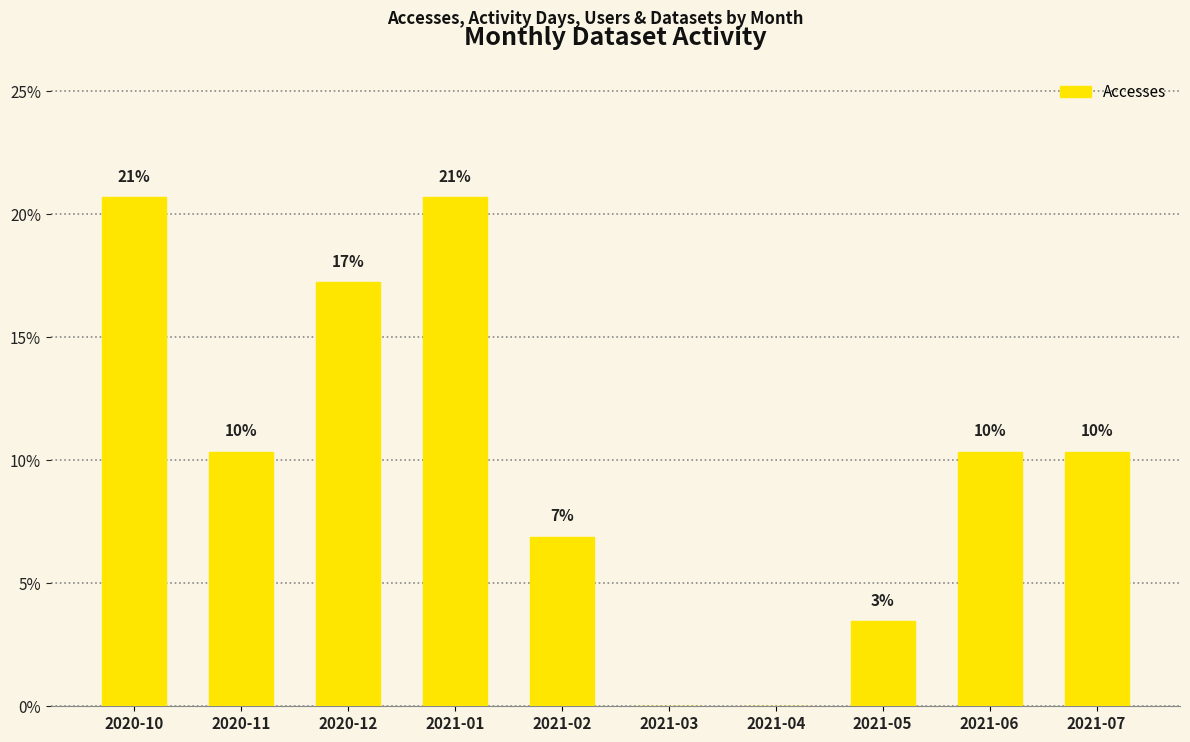

Reading left to right, list all the values displayed in this chart.

0.2	0.1	0.2	0.2	0.1	0.0	0.0	0.0	0.1	0.1